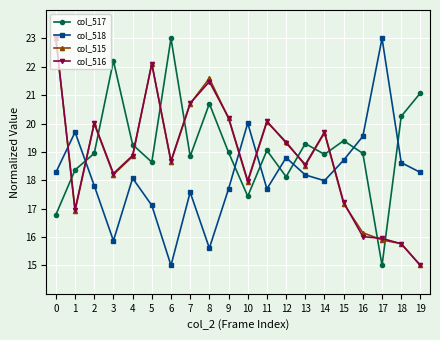

At which label is col_518 closest to 19?

12